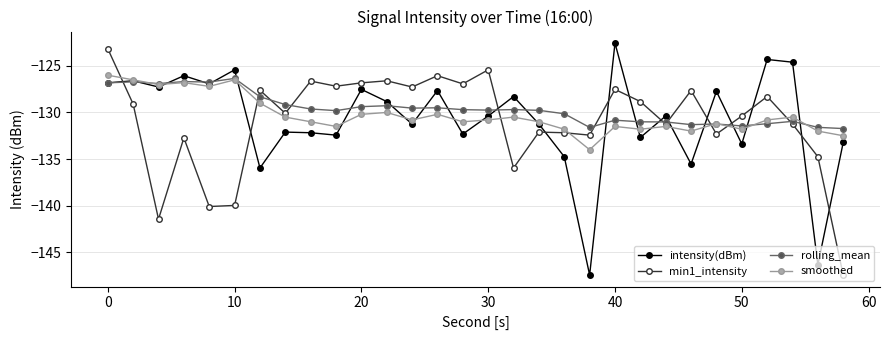

True or false: intensity(dBm) has more than 2 points higher than both neighbors.

True